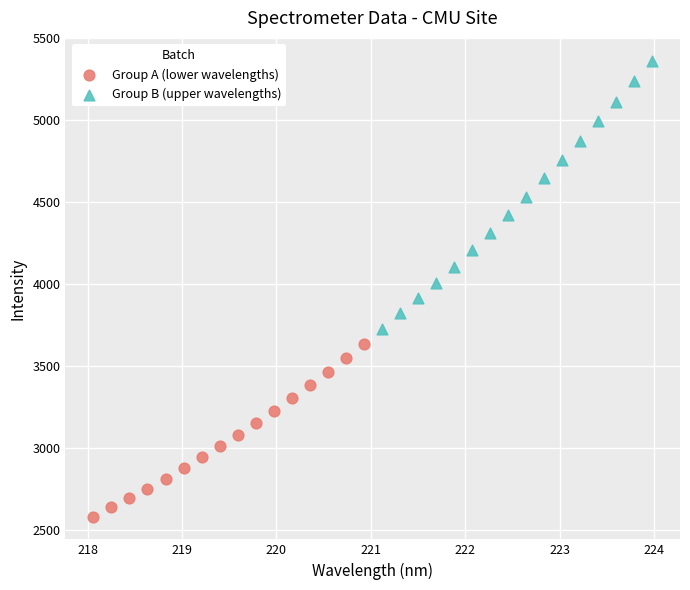

Which series reaches the minimum Y coordinate?

Group A (lower wavelengths)